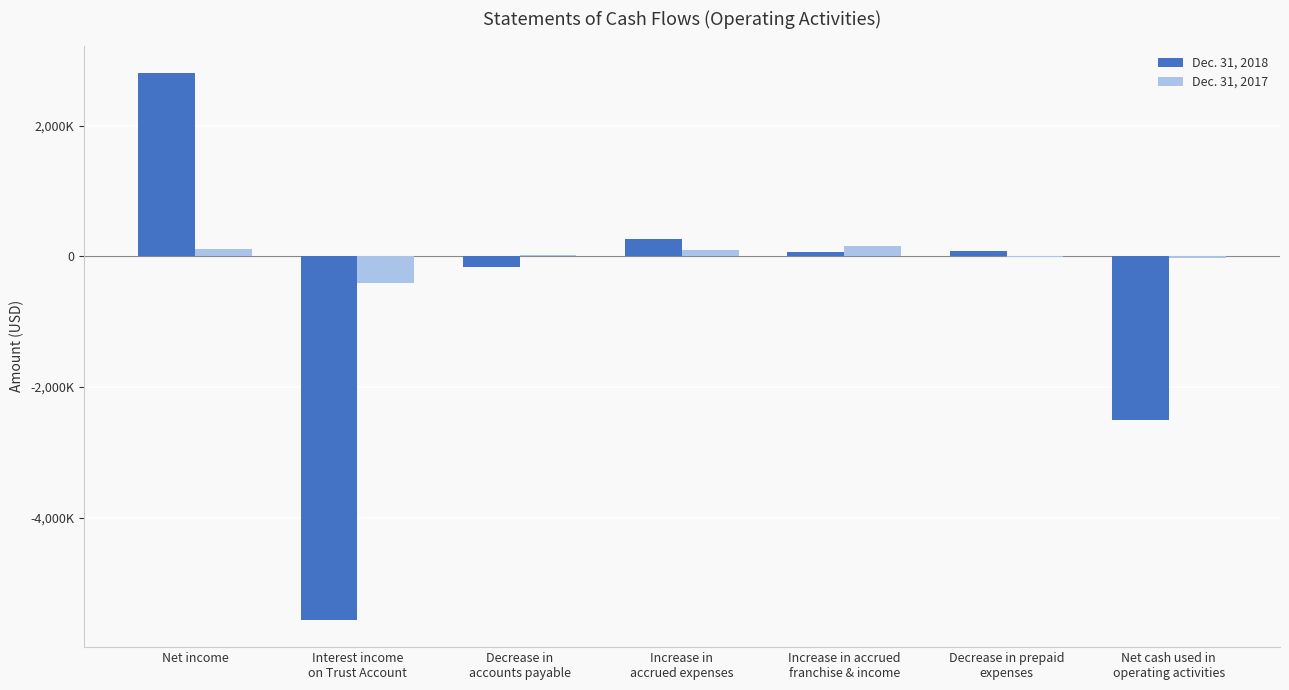

Reading left to right, list all the values displayed in this chart.

Dec. 31, 2018: Net income=2806000	Interest income
on Trust Account=-5559000	Decrease in
accounts payable=-169000	Increase in
accrued expenses=270000	Increase in accrued
franchise & income=70000	Decrease in prepaid
expenses=83000	Net cash used in
operating activities=-2499000
Dec. 31, 2017: Net income=119000	Interest income
on Trust Account=-403000	Decrease in
accounts payable=17000	Increase in
accrued expenses=95000	Increase in accrued
franchise & income=155000	Decrease in prepaid
expenses=-12000	Net cash used in
operating activities=-23000